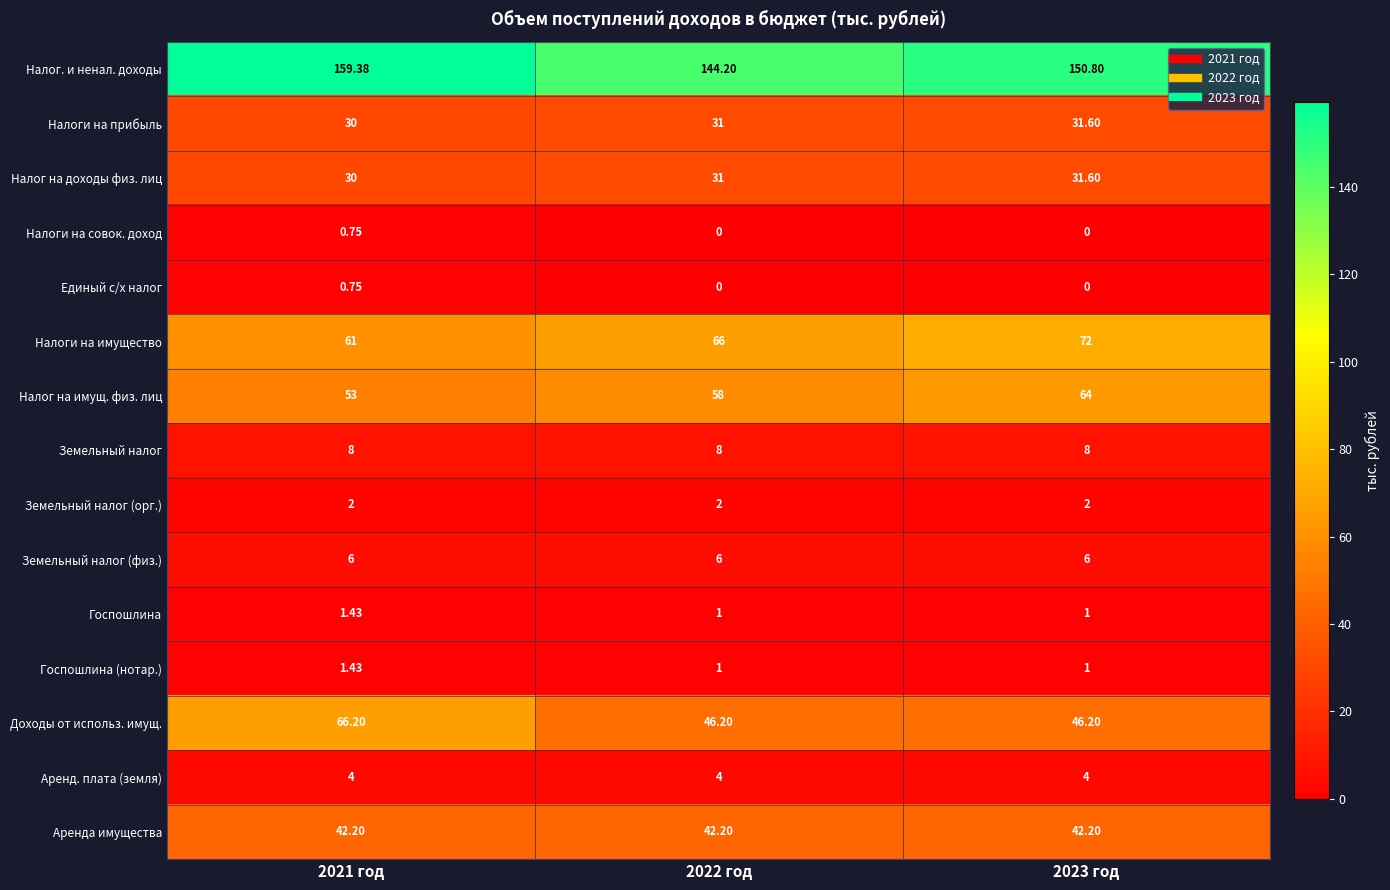

Which series has the widest spread of values?

Доходы от использ. имущ.